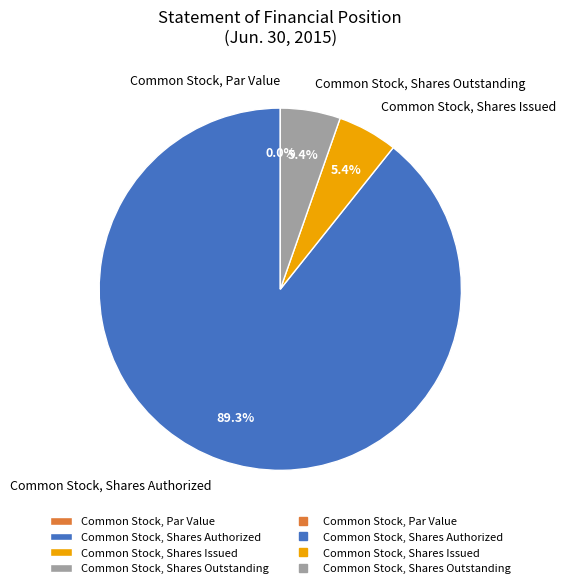

What is the total percentage of Common Stock, Shares Outstanding and Common Stock, Shares Issued?

10.7%